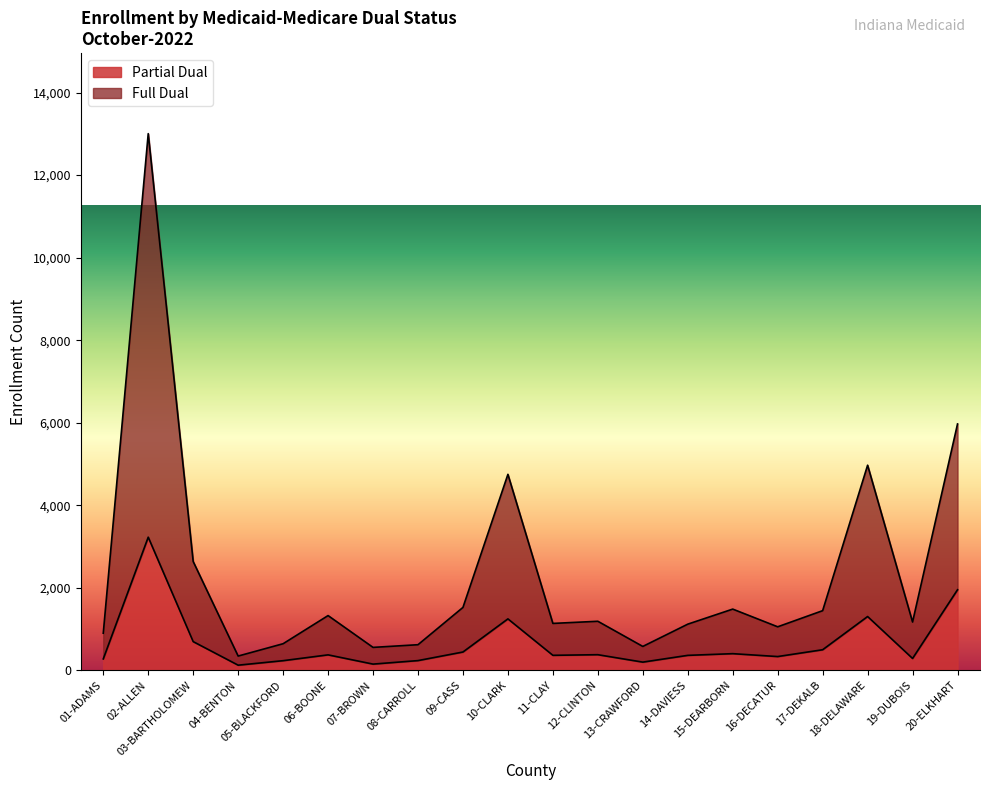

What is the total value across all series at 14-DAVIESS?

1118